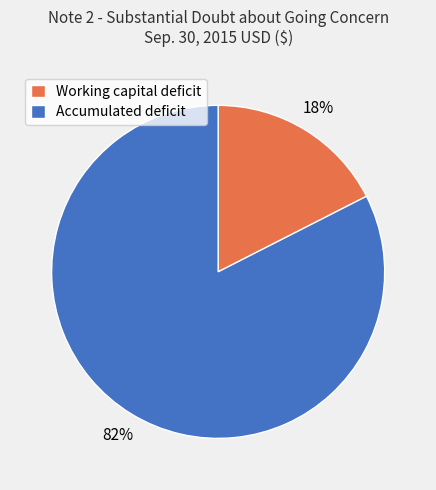

Between Accumulated deficit and Working capital deficit, which is larger?

Accumulated deficit